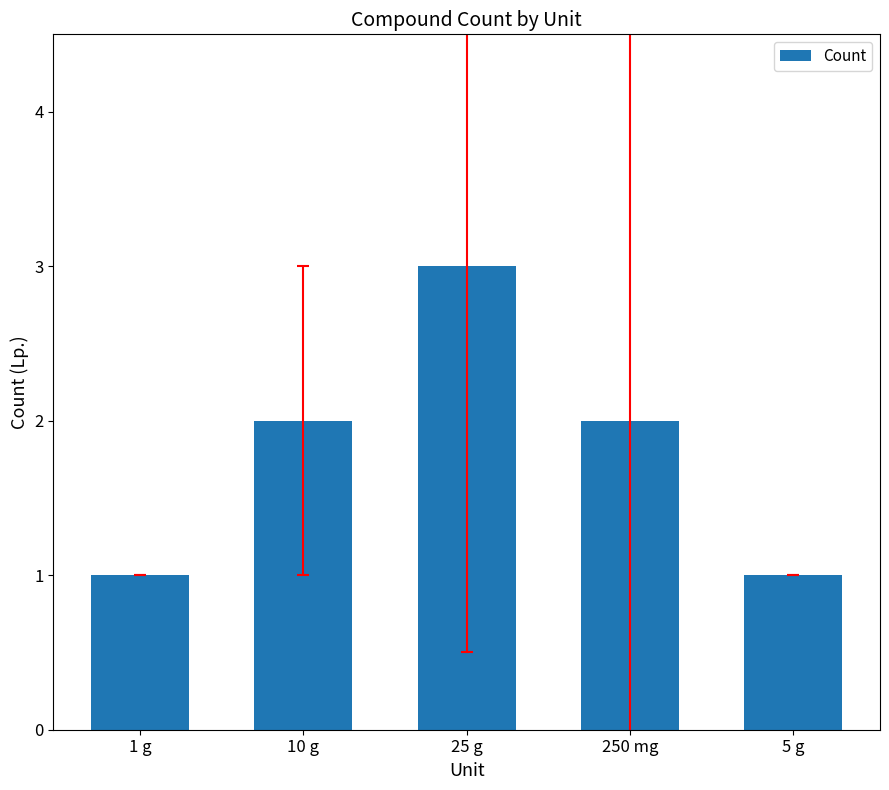

What is the maximum value shown in the chart?

3